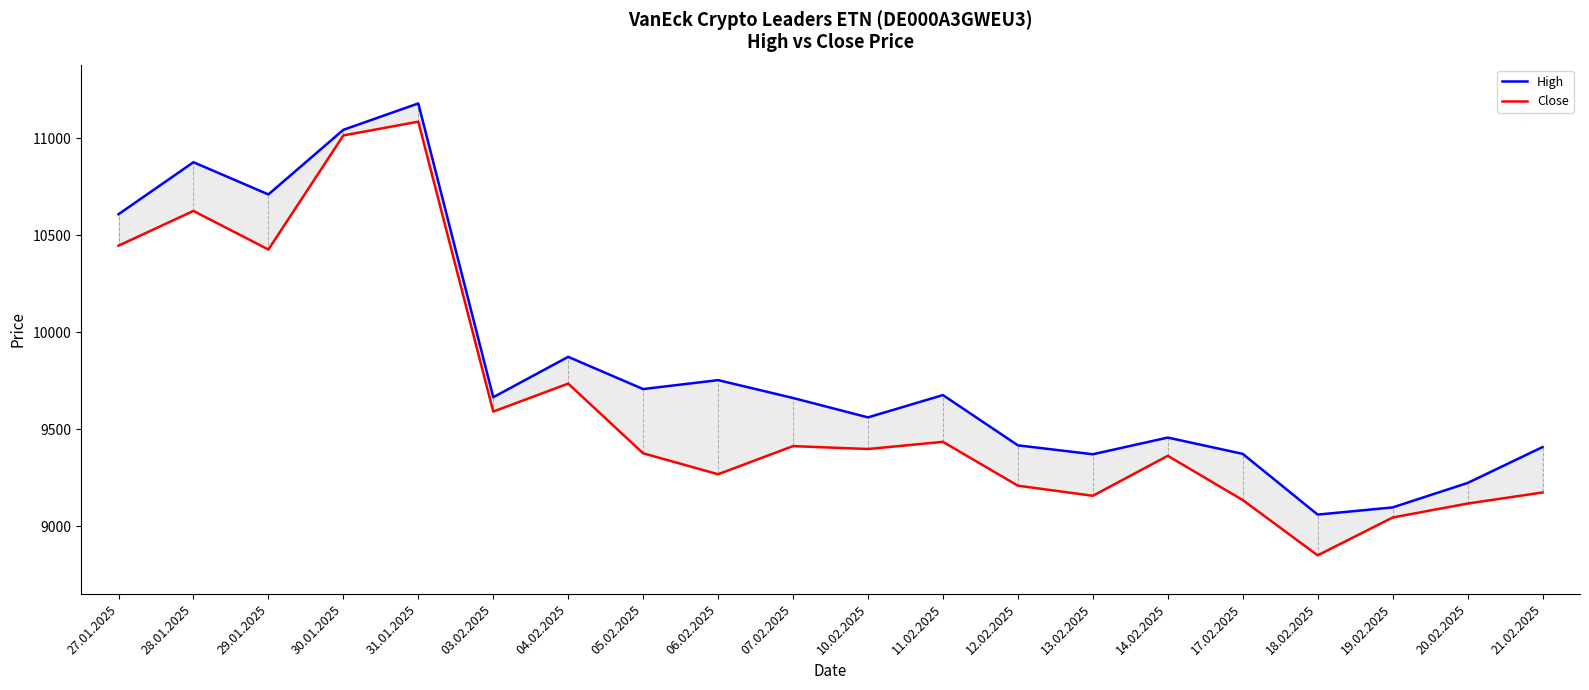

Rank the series by their average value, from lowest to highest.

Close, High